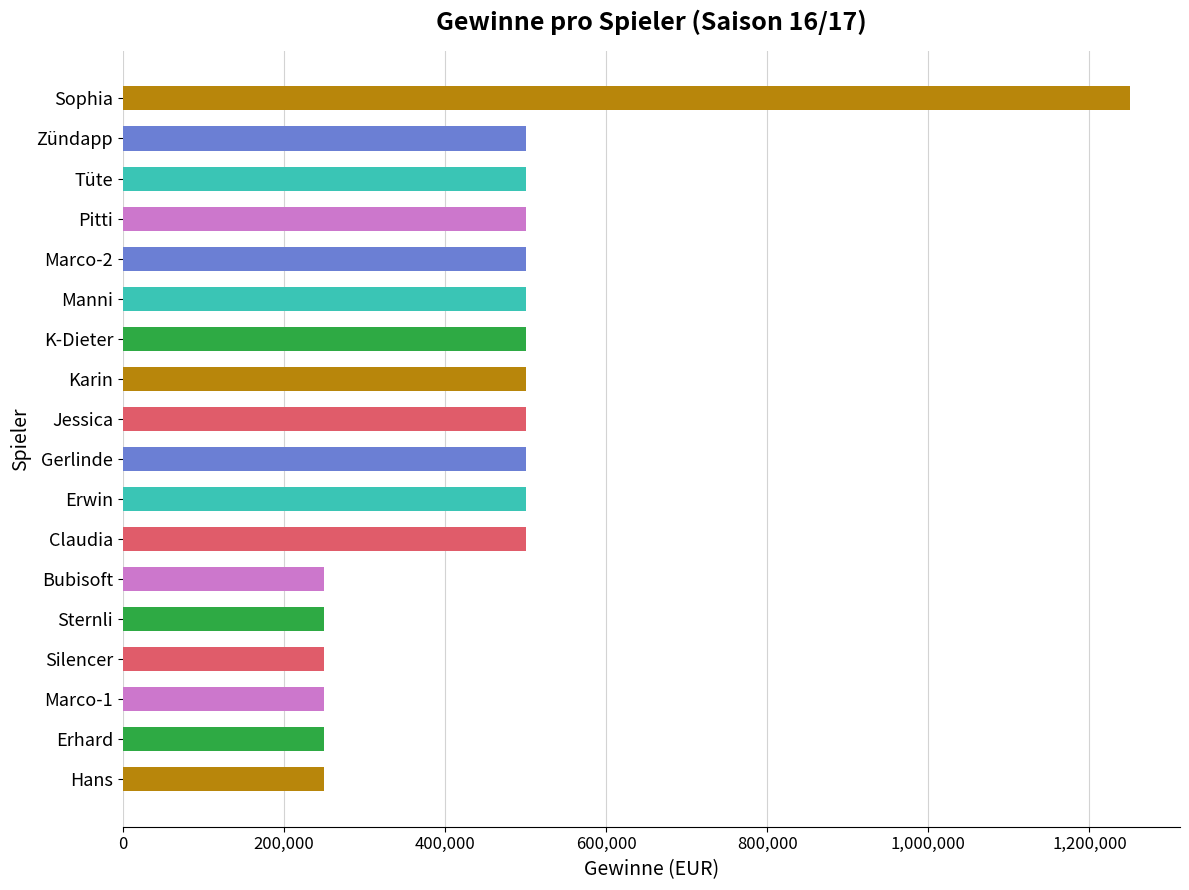

What is the ratio of the value at Zündapp to the value at Pitti?

1.0